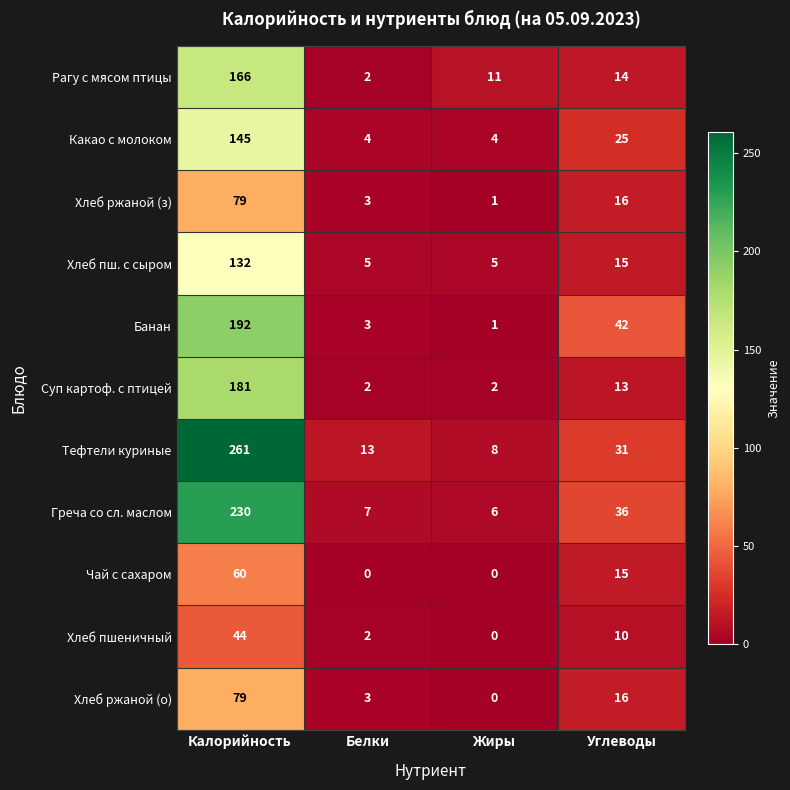

What is the difference between the maximum and minimum values in the Хлеб ржаной (з) series?

78